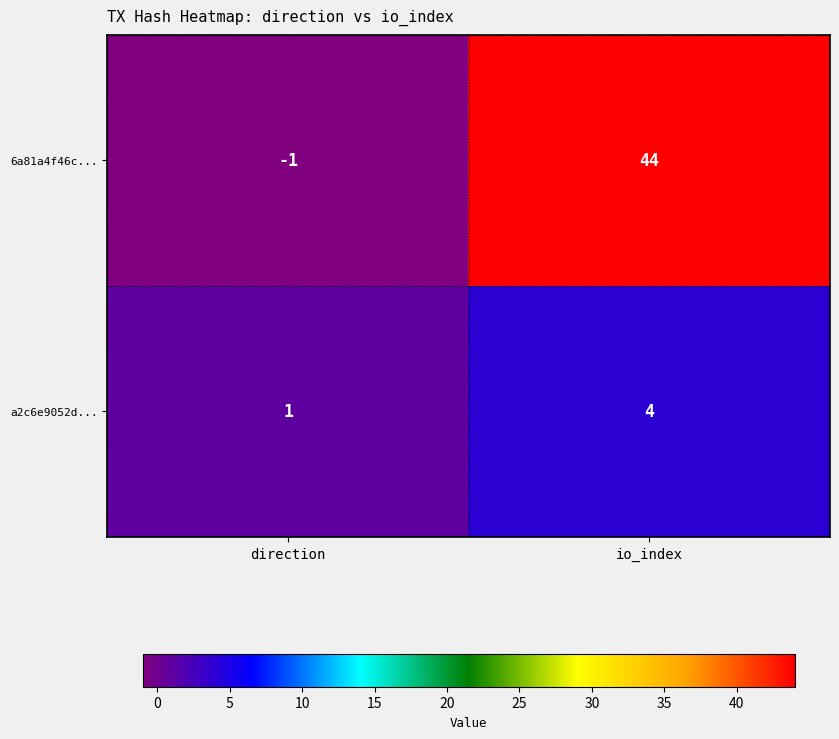

What is the spread (max minus min) of values at direction?

2